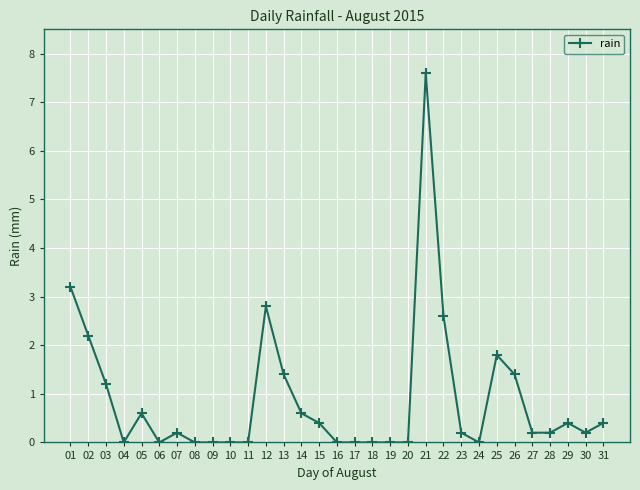

Where is the first local minimum?

04